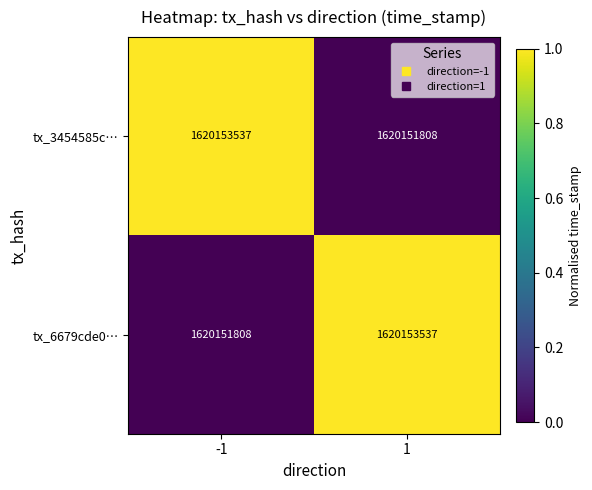

Reading right to left, extract all data points from this chart.

tx_3454585c…: 1620151808	1620153537
tx_6679cde0…: 1620153537	1620151808